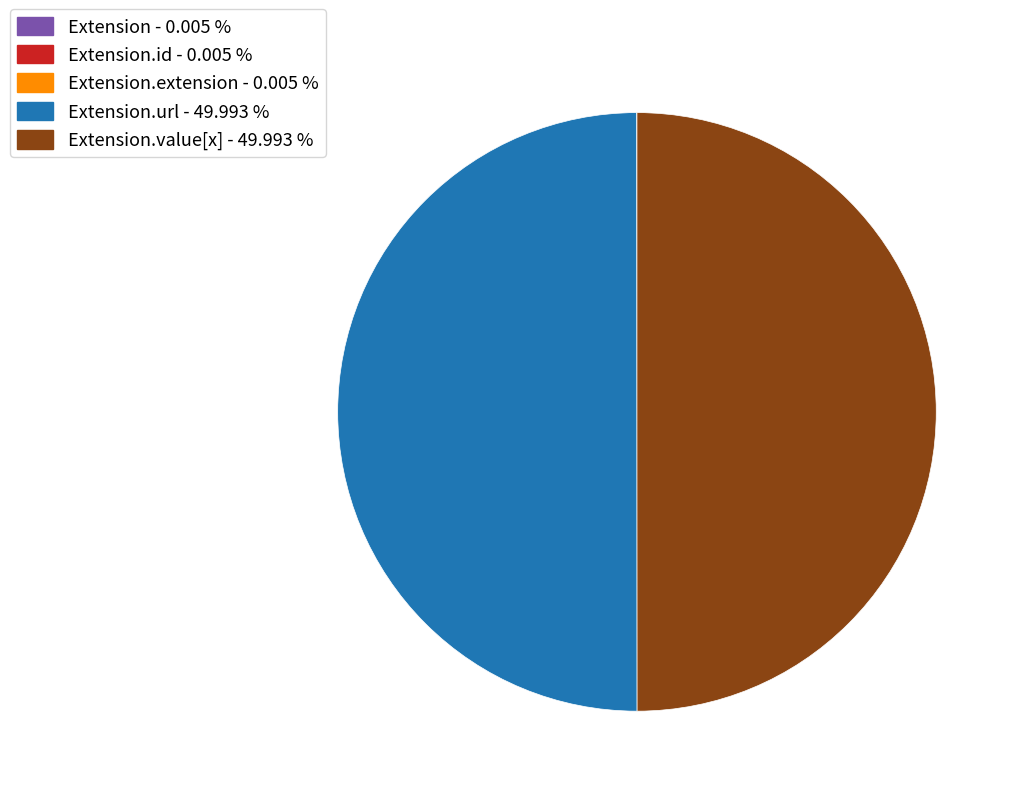

Approximately how many times larger is the value at Extension.value[x] - 49.993 % compared to Extension.url - 49.993 %?

1.0